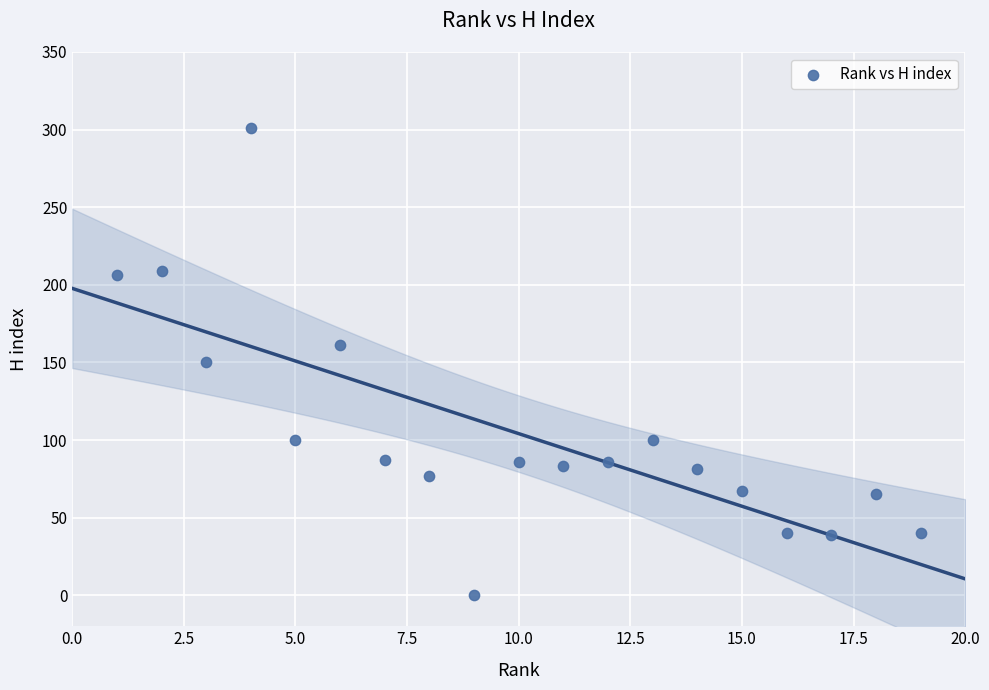

What is the range of Y values (max minus min)?

301